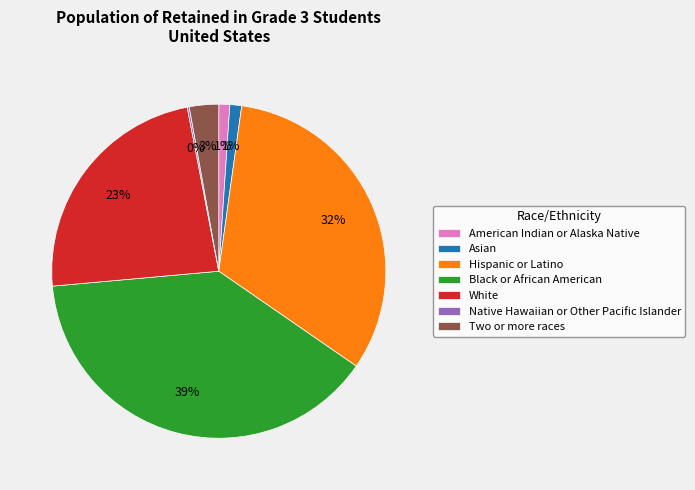

What percentage is the Two or more races slice, to the nearest percent?

3%